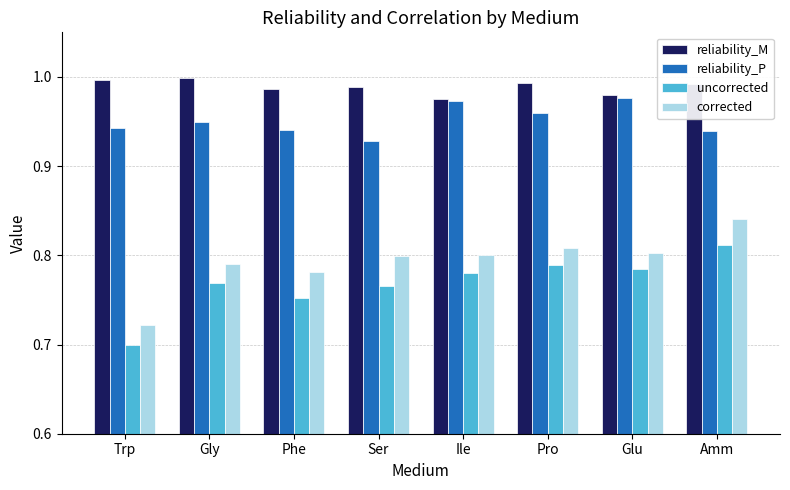

True or false: uncorrected has a value of 1.3 at Ile.

False